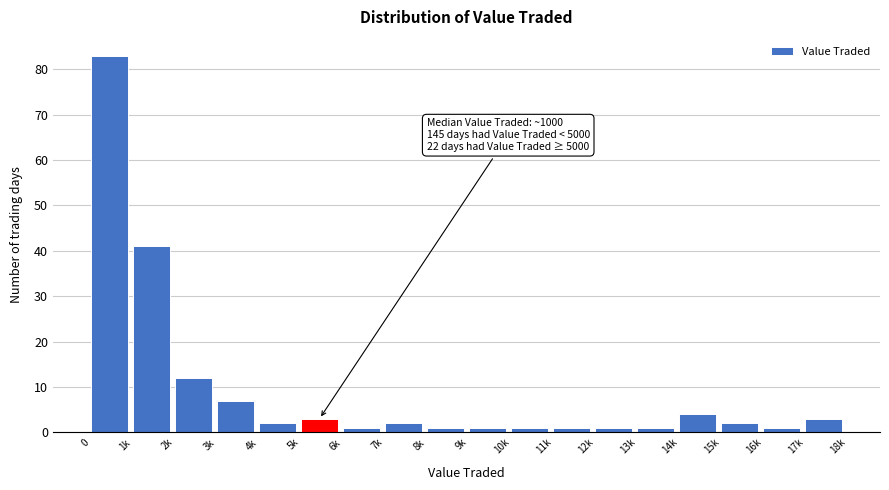

Reading left to right, list all the values displayed in this chart.

83	41	12	7	2	3	1	2	1	1	1	1	1	1	4	2	1	3